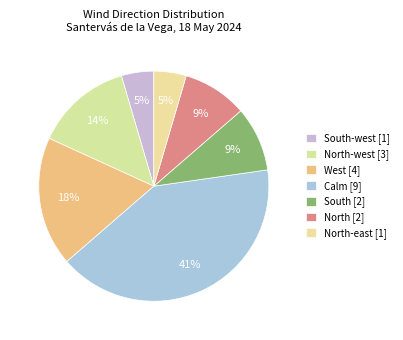

How many slices are in this pie chart?

7